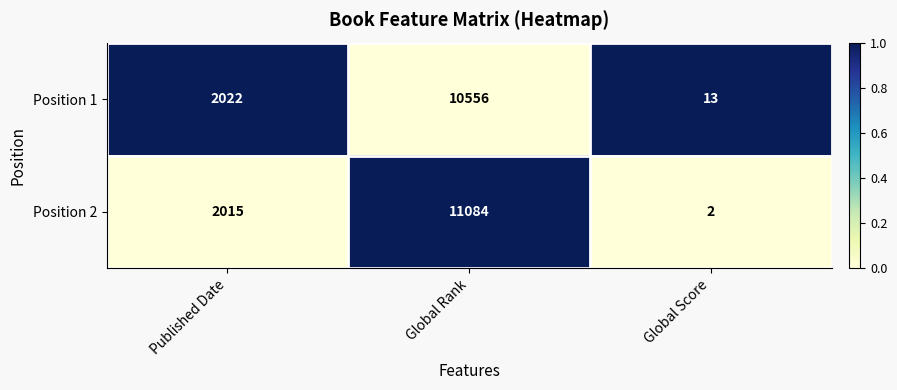

Reading right to left, list all the values displayed in this chart.

Position 1: Global Score=13	Global Rank=10556	Published Date=2022
Position 2: Global Score=2	Global Rank=11084	Published Date=2015